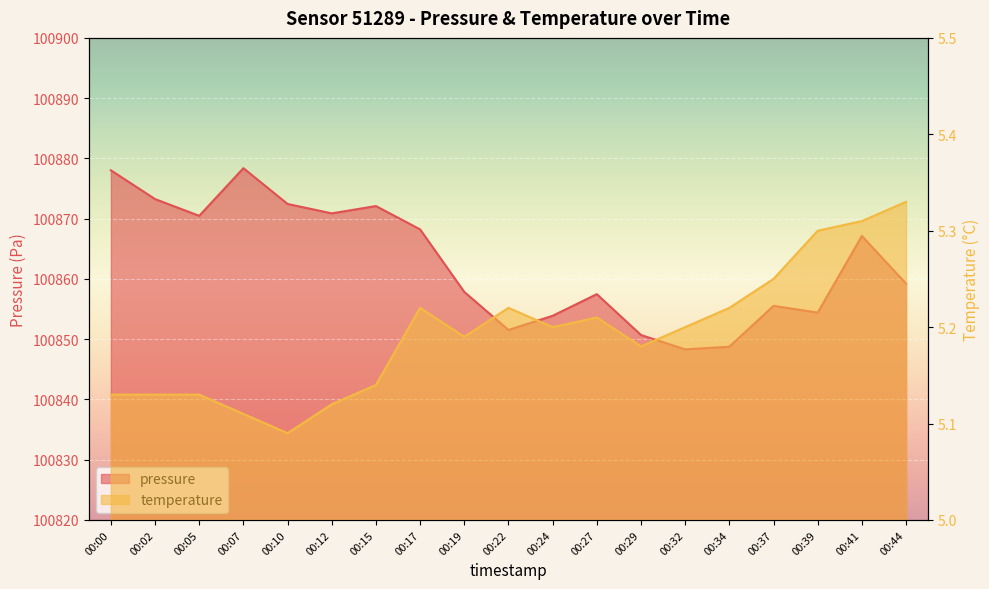

What is the value of the temperature point at the 4th from the left?

5.1